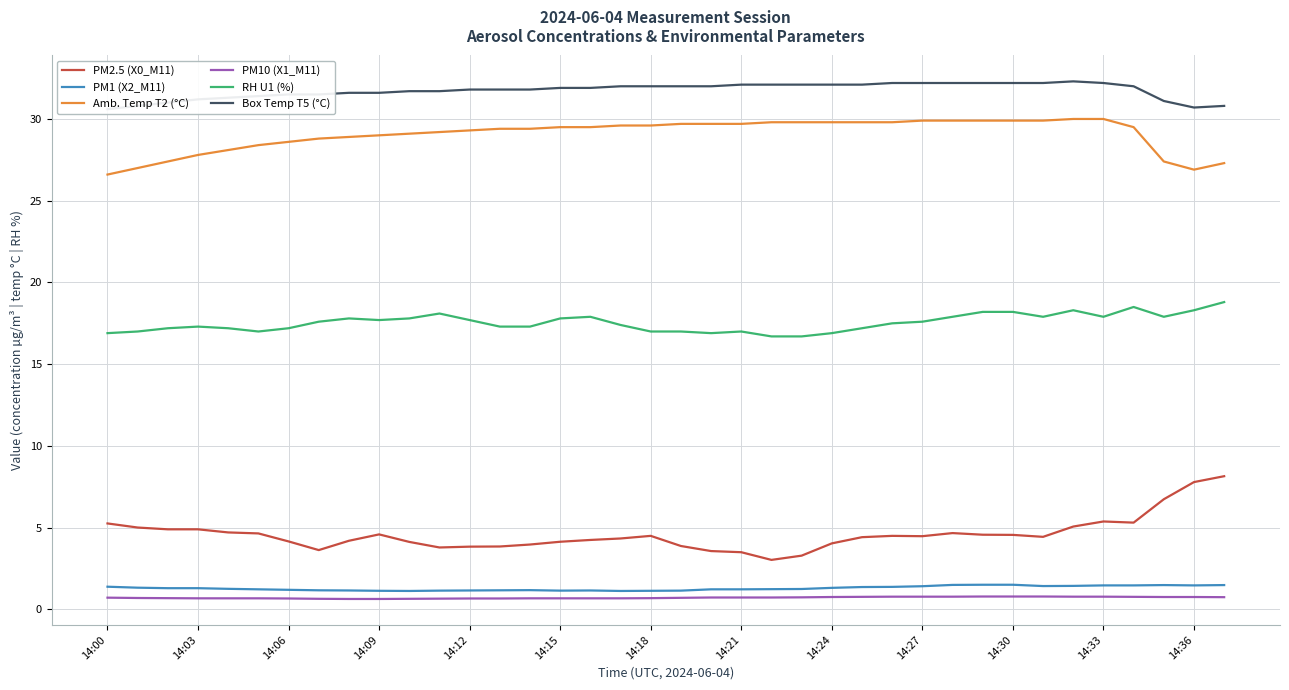

True or false: PM10 (X1_M11) and PM2.5 (X0_M11) cross at least once.

False